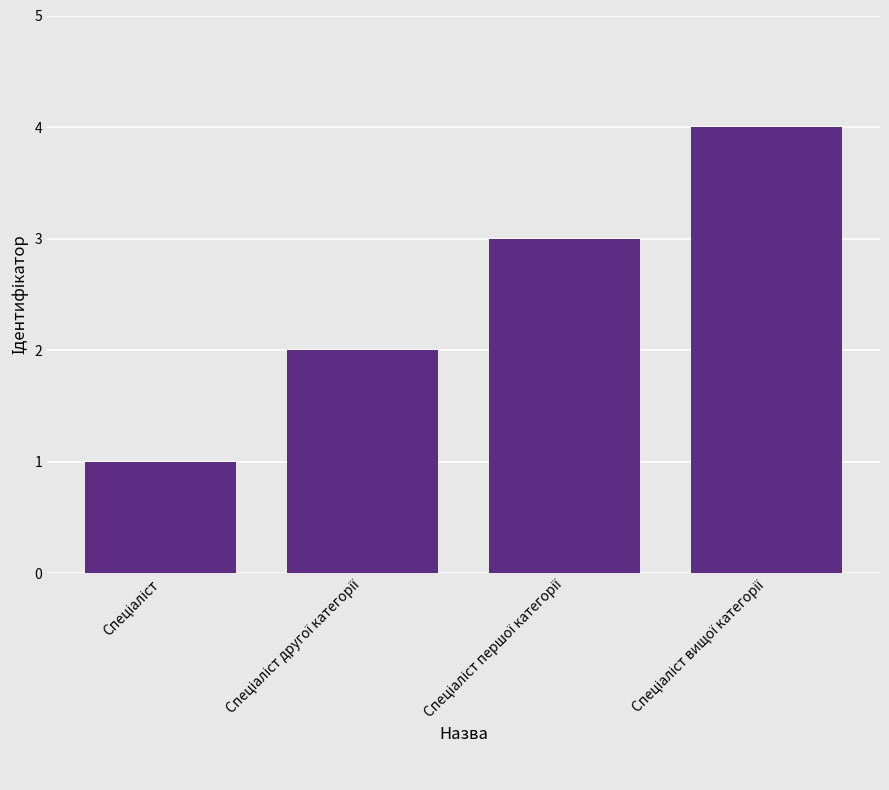

What is the sum of all values?

10